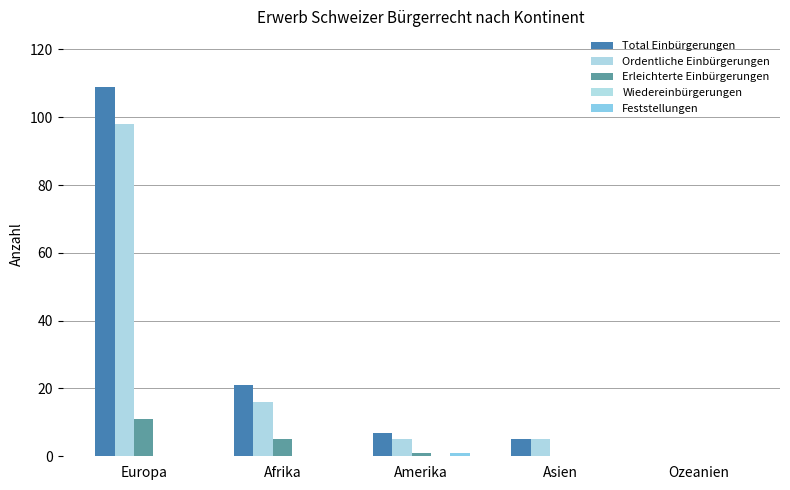

True or false: Ordentliche Einbürgerungen has a value of 5 at Amerika.

True